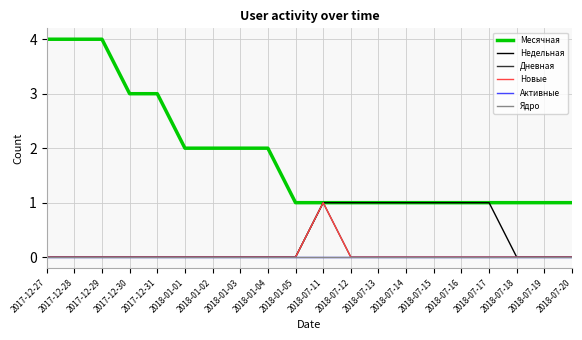

At which label does Недельная reach its minimum?

2017-12-27